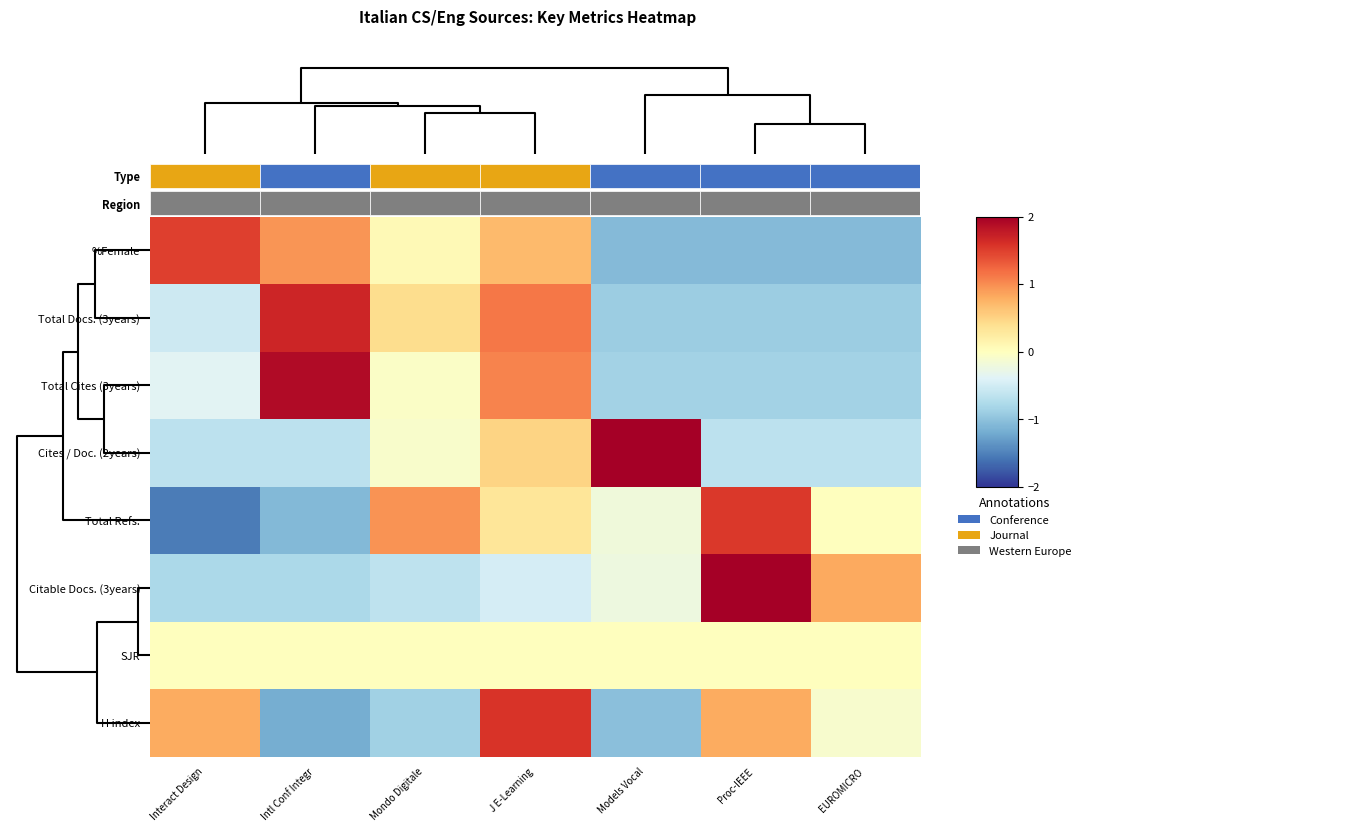

How many categories are shown in the chart?

7